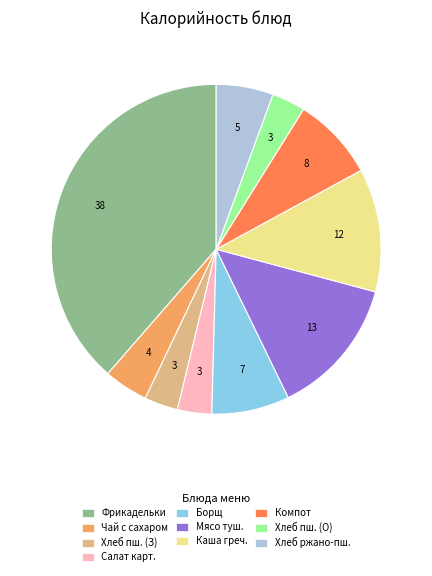

Which slice is the largest?

Фрикадельки